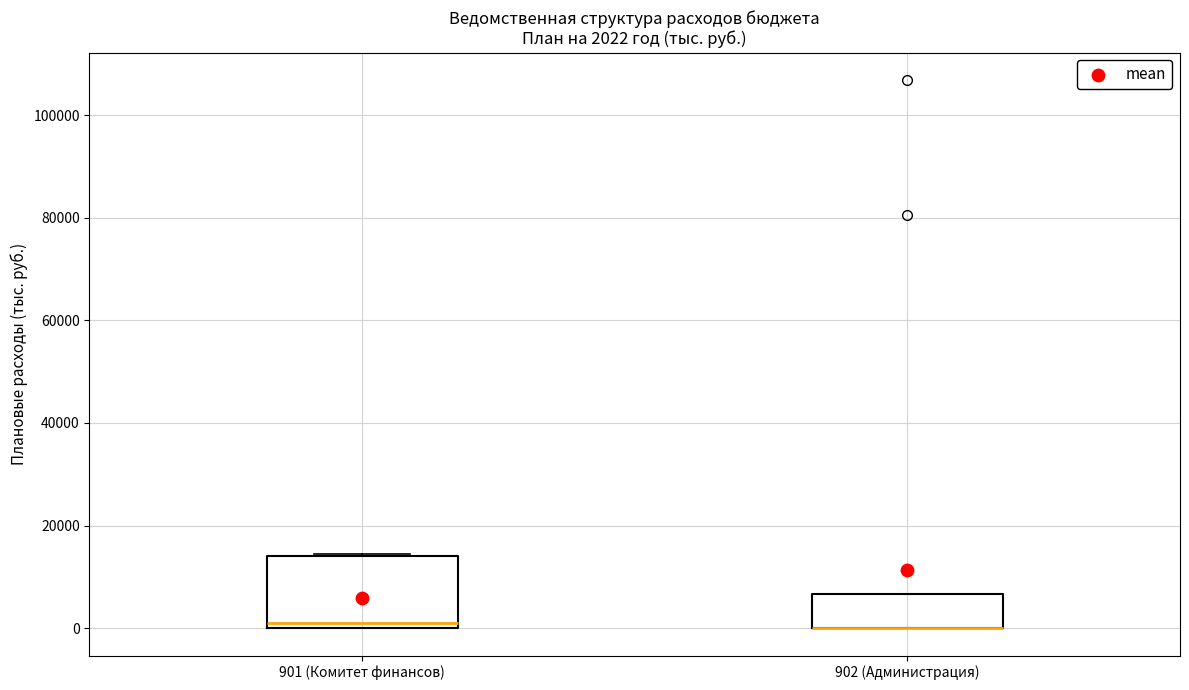

Which box is the tallest, from its lower edge to its upper edge?

901 (Комитет финансов)